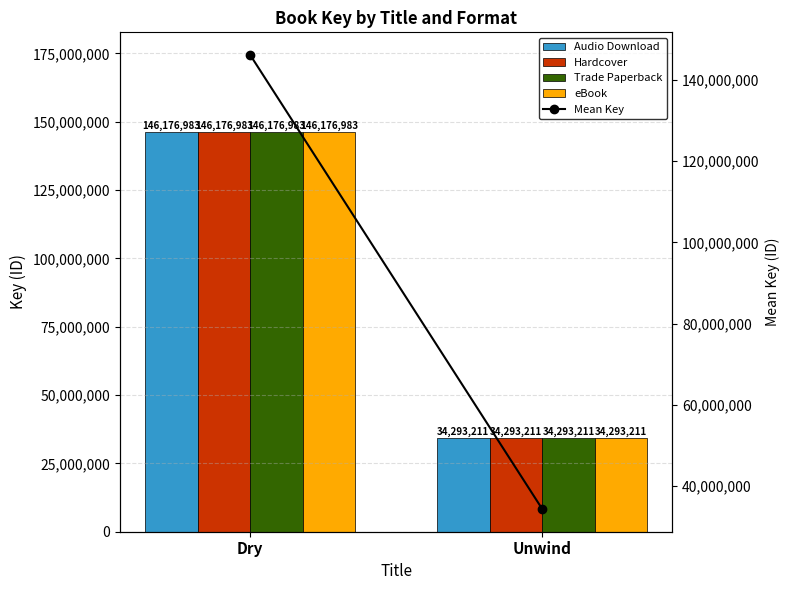

At which label is Audio Download closest to 90235097?

Dry